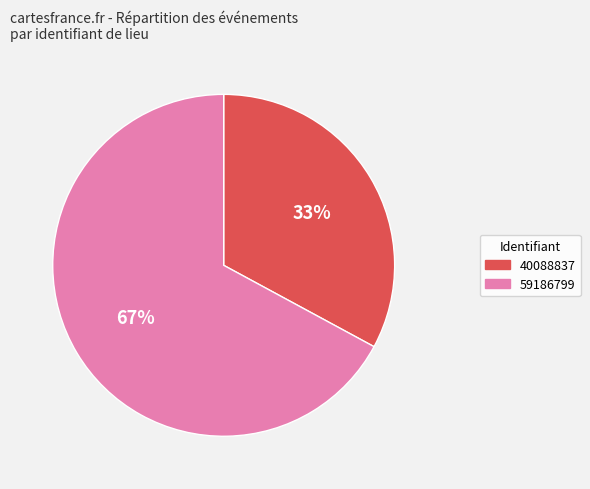

Count the number of slices in the pie.

2